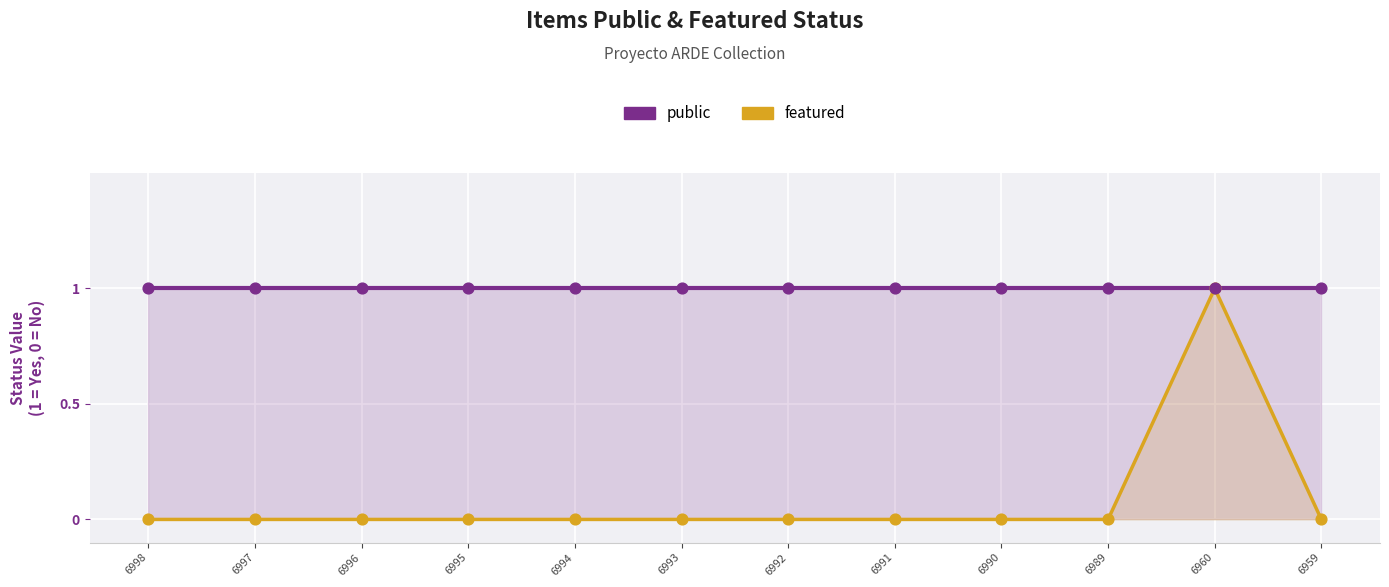

What are all the series names shown in the legend?

public, featured